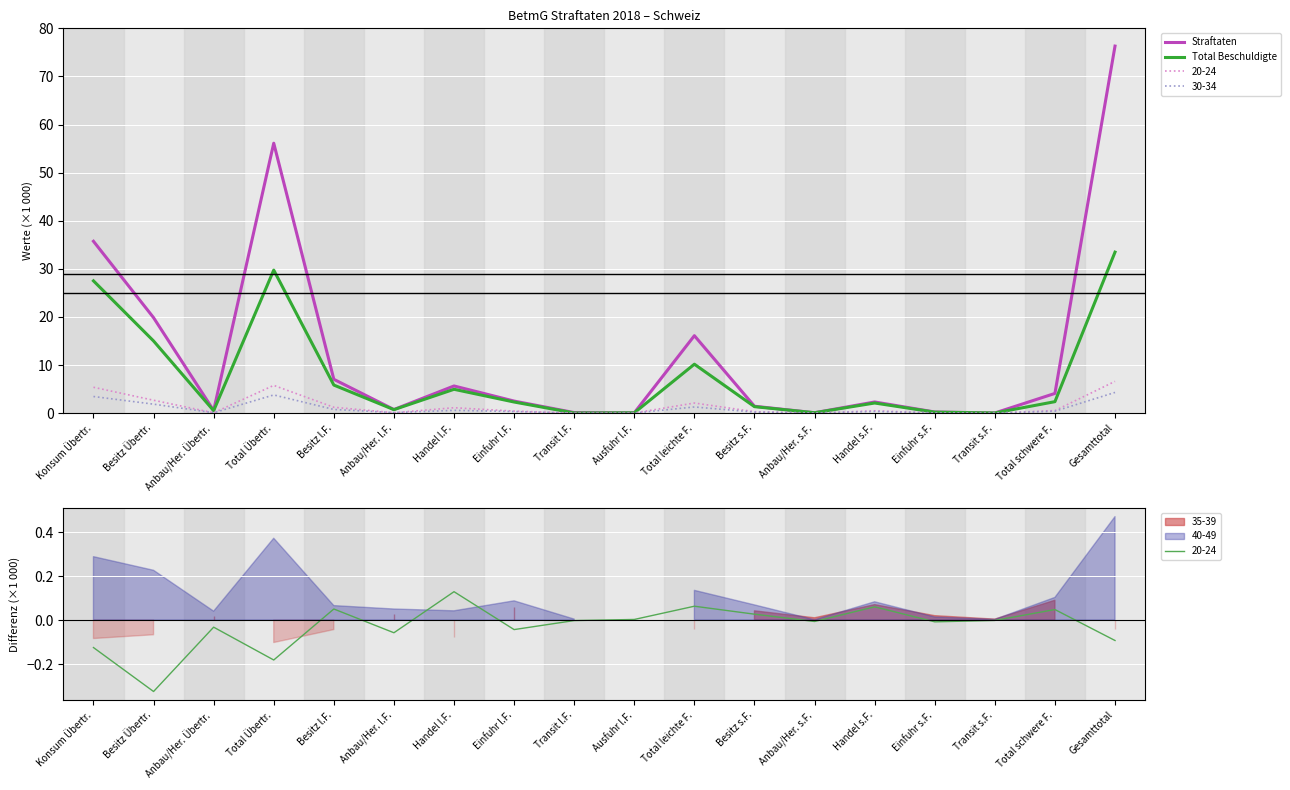

How many data points in Straftaten are less than 2?

8